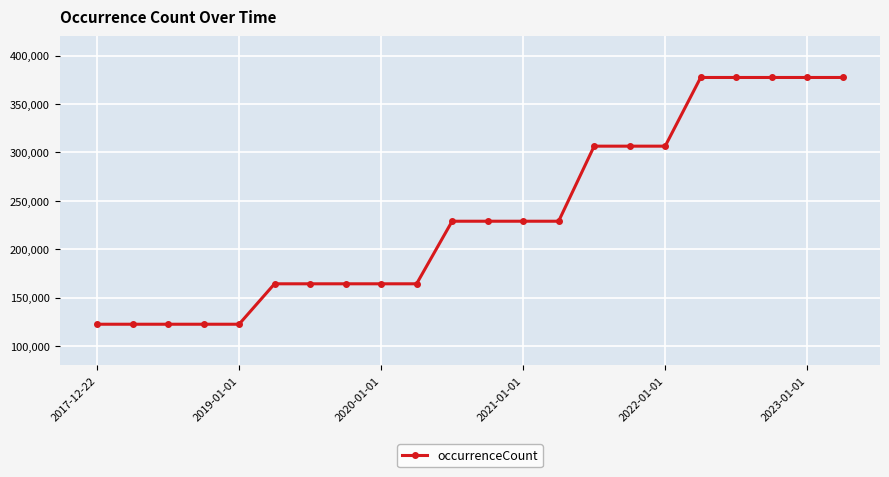

How many lines are shown in the chart?

1